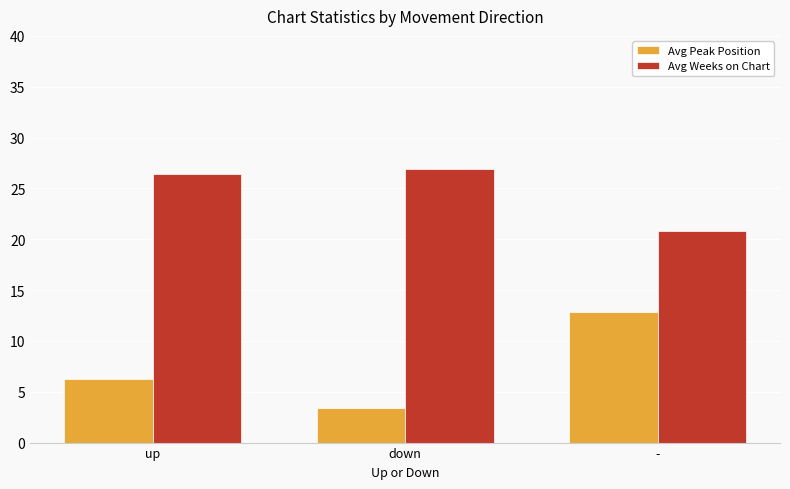

At how many categories does at least one series exceed 19?

3